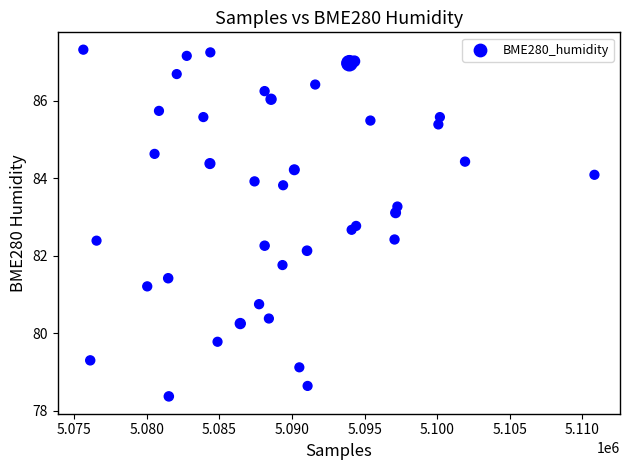

What Y value in the scatter plot is closest to 82?

82.1